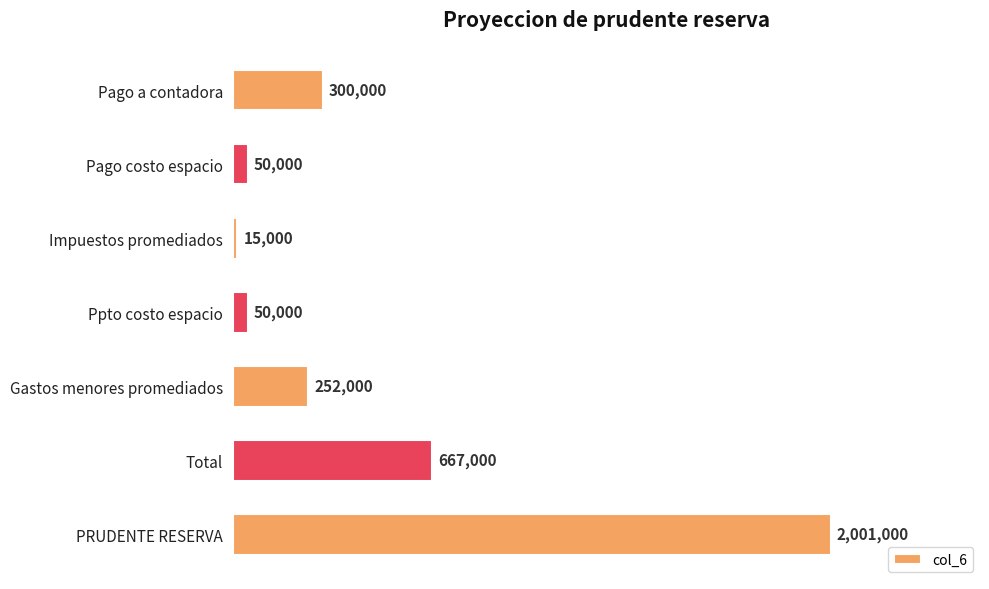

What is the average value?

476429